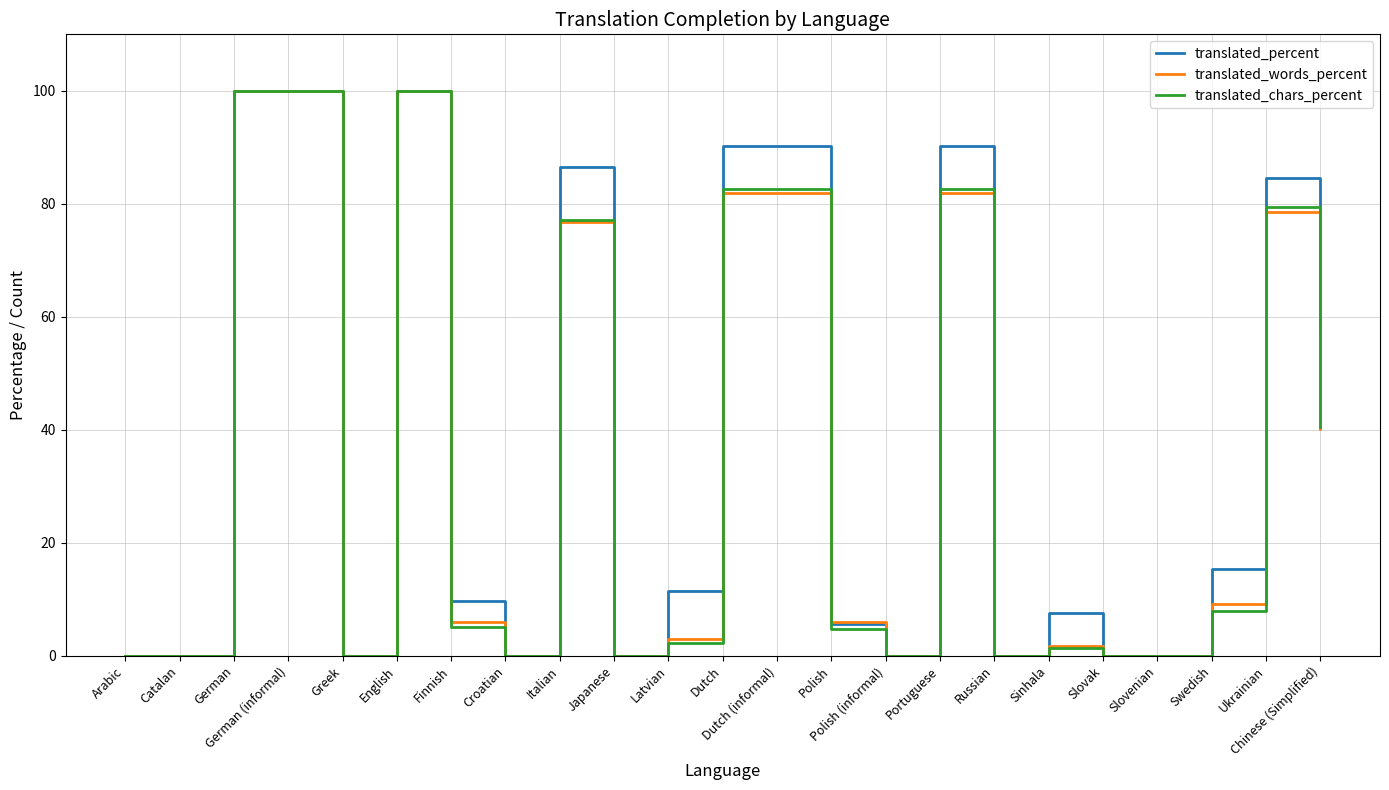

Is it true that translated_chars_percent equals 2.3 at Latvian?

True